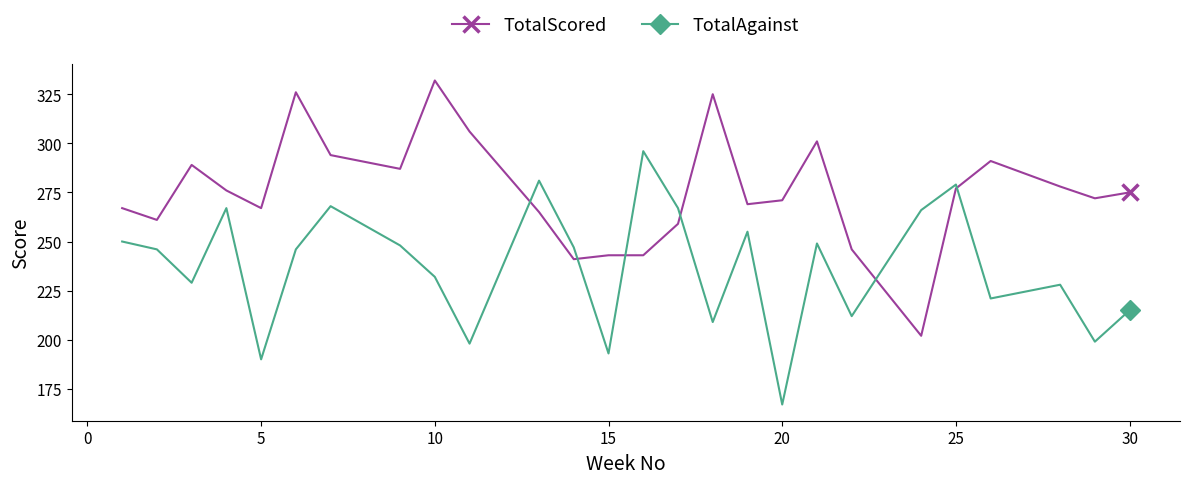

What is the difference between the second highest and second lowest values in the TotalAgainst series?

91